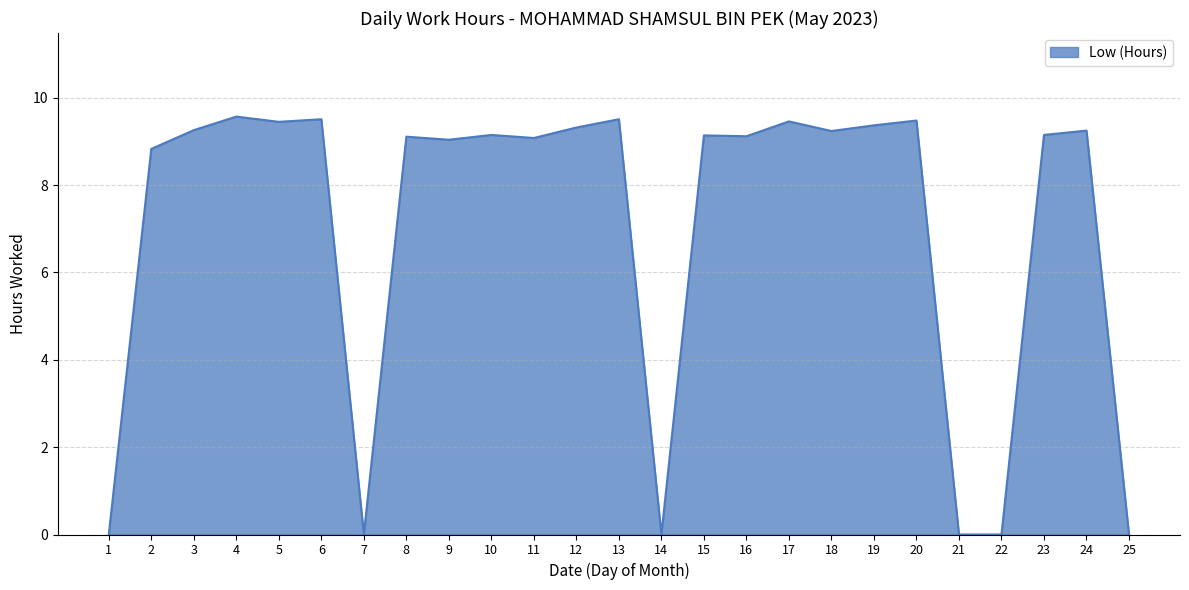

How many lines are shown in the chart?

1